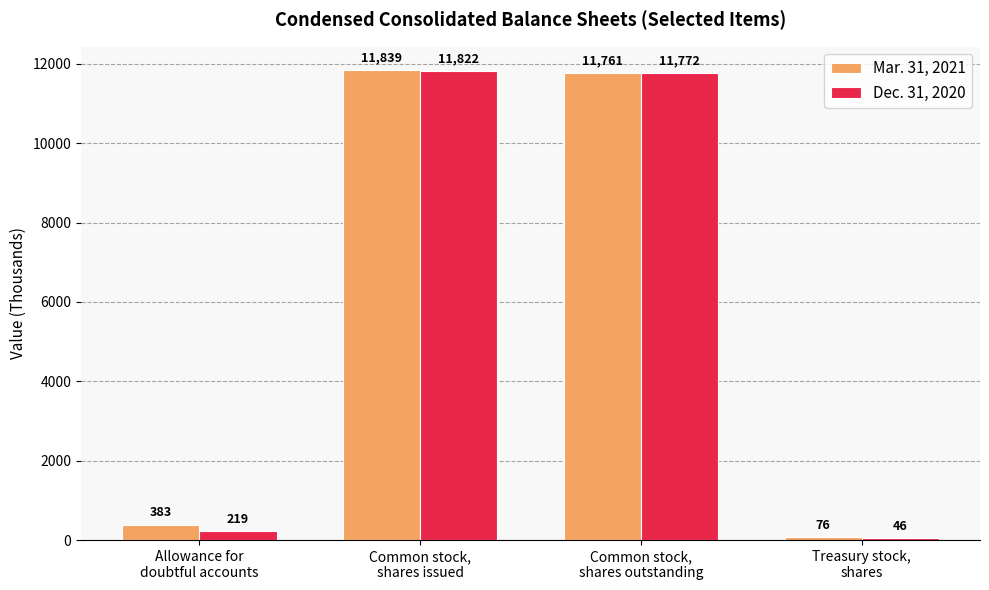

How many bars are there in total?

8